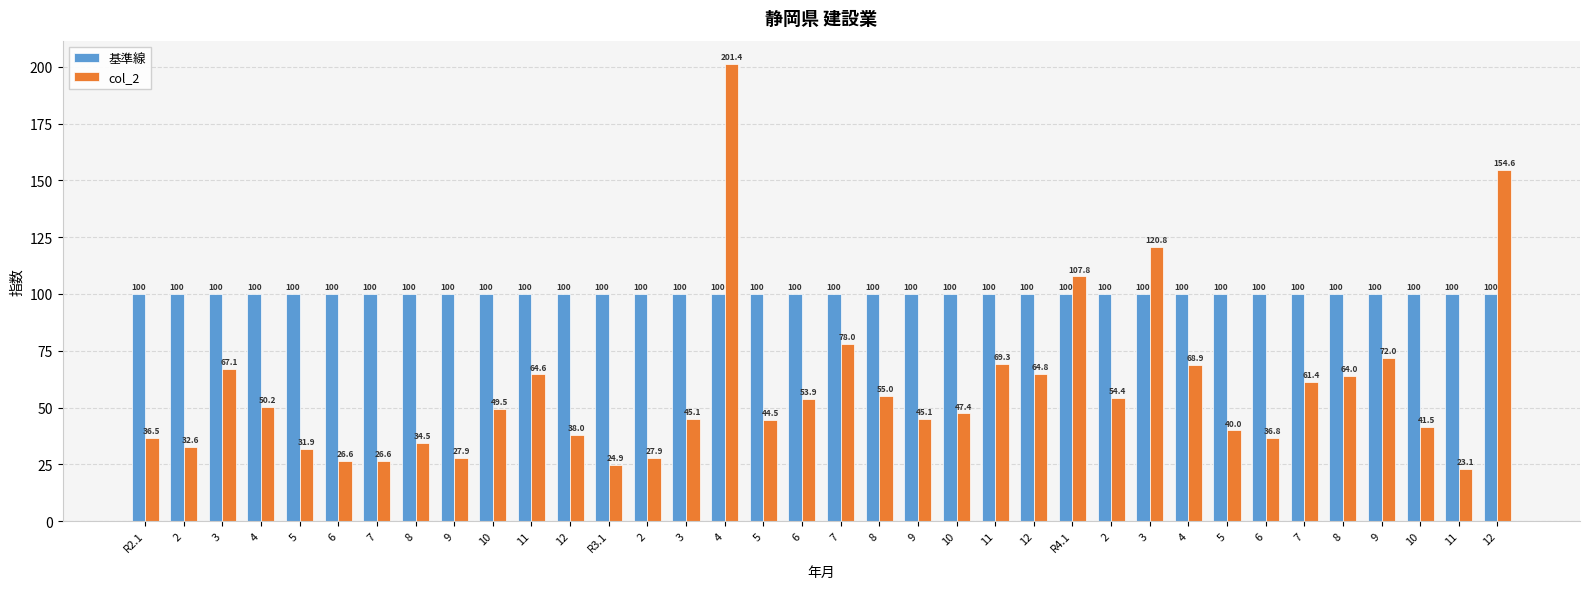

Rank the series by their average value, from highest to lowest.

基準線, col_2